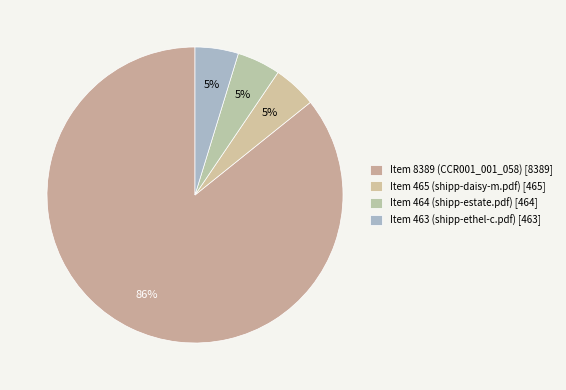

To the nearest percent, what is the combined percentage of Item 8389 (CCR001_001_058) and Item 464 (shipp-estate.pdf)?

91%